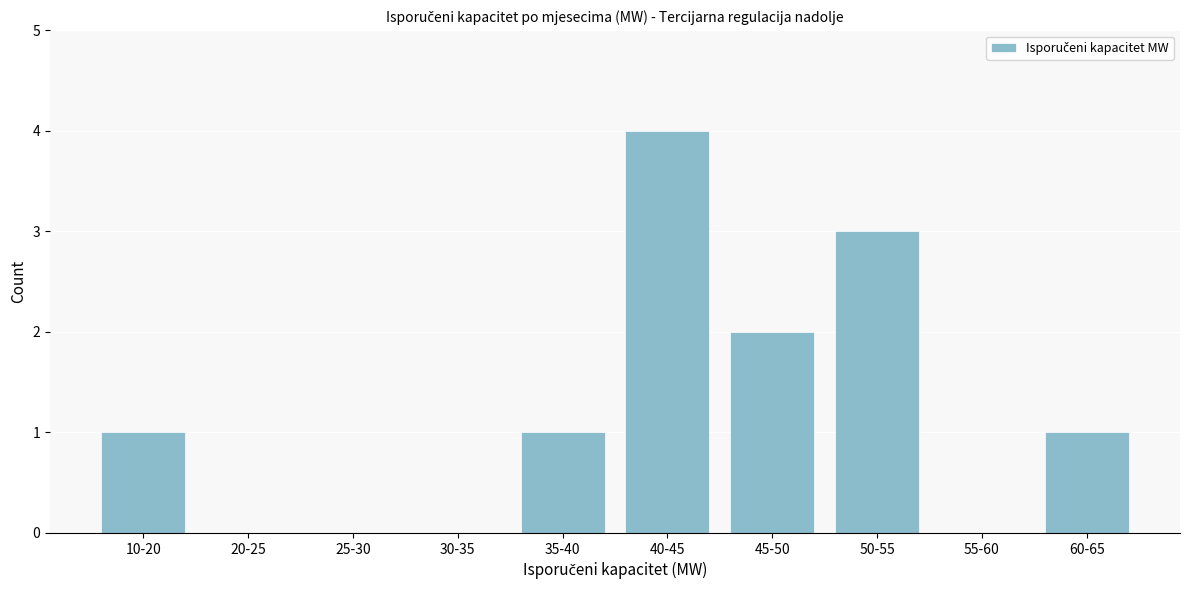

Reading right to left, list all the values displayed in this chart.

60-65=1	55-60=0	50-55=3	45-50=2	40-45=4	35-40=1	30-35=0	25-30=0	20-25=0	10-20=1